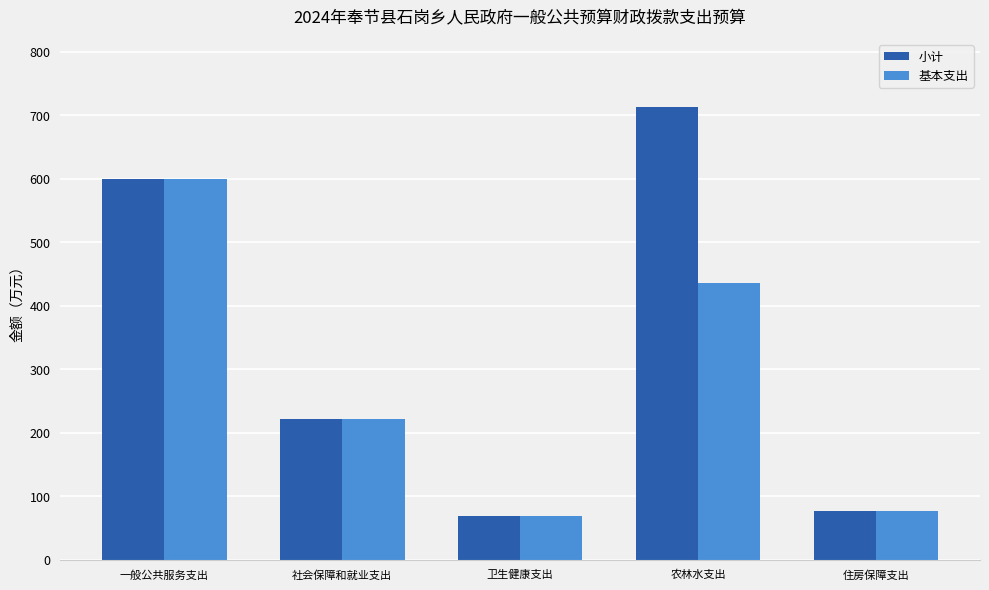

What is the sum of all 基本支出 values?

1402.5